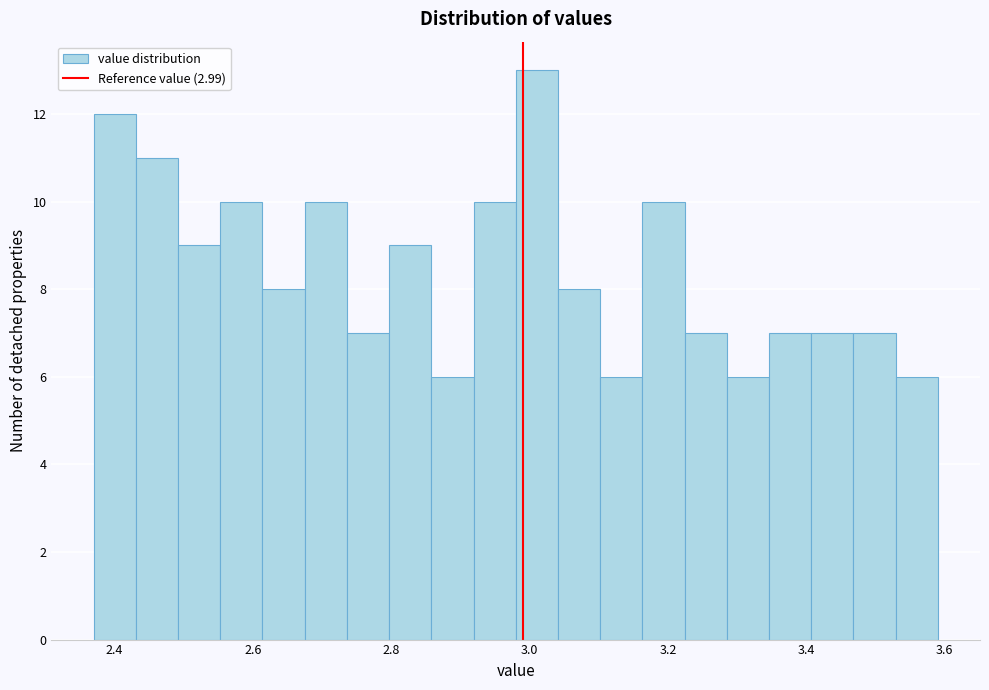

Around what value on the x-axis is the tallest bar? Give the approximate position of its centre, as read against the axis.

3.02